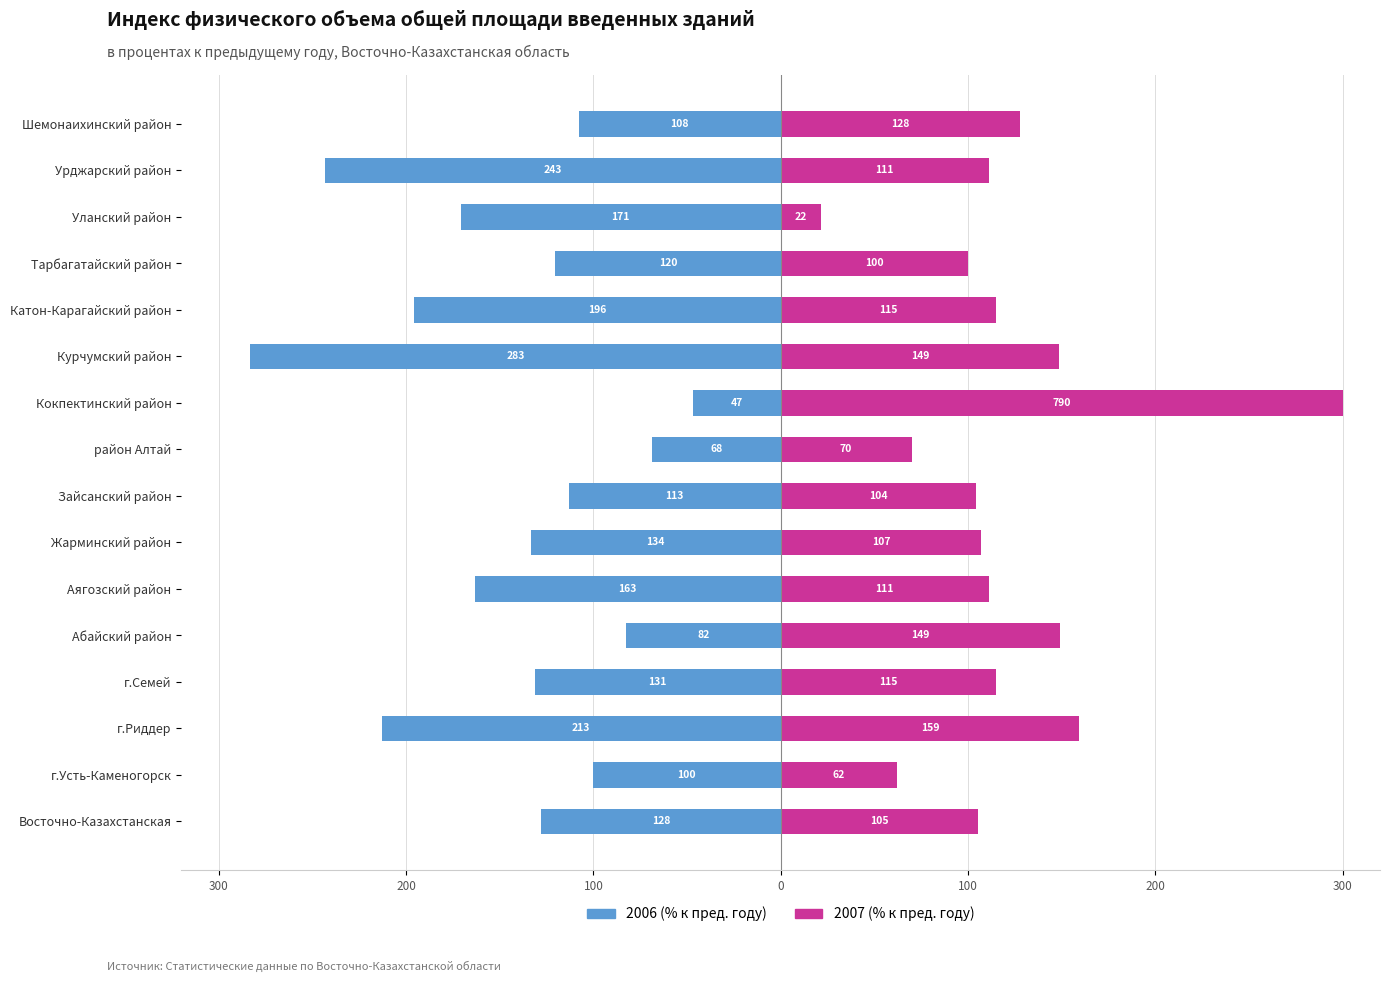

Reading left to right, extract all data points from this chart.

-127.9	-100.1	-213.0	-131.3	-82.4	-163.4	-133.6	-113.1	-68.5	-46.8	-283.4	-195.8	-120.5	-170.8	-243.2	-107.8